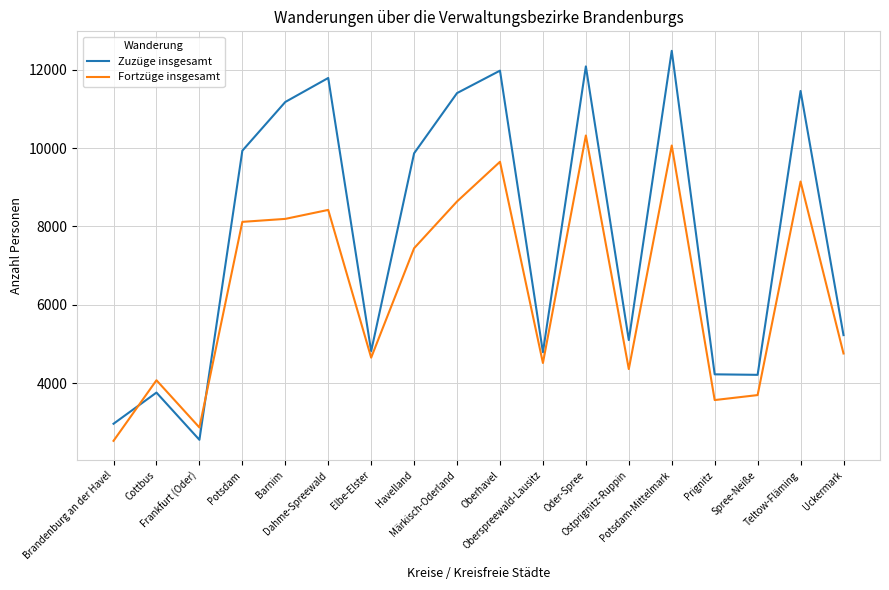

What is the minimum value shown in the chart?

2527